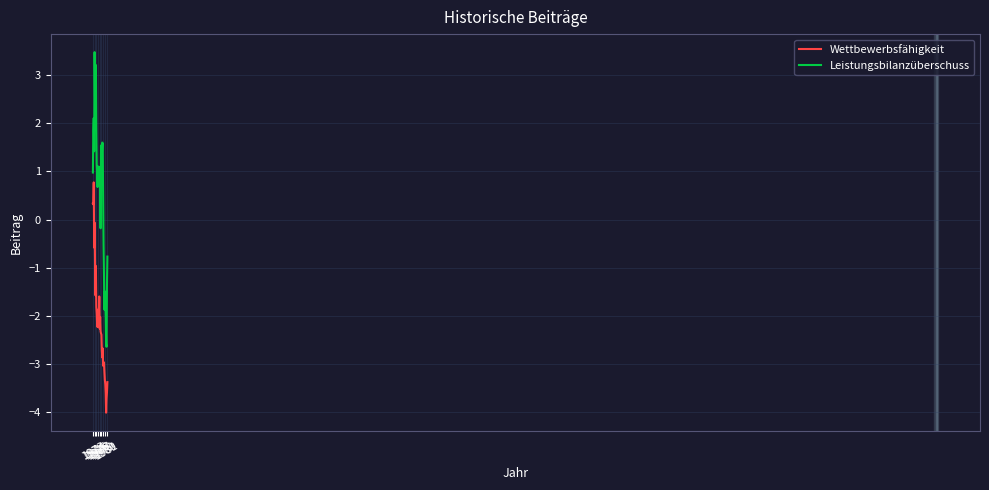

What is the difference between the maximum and second lowest values in the Wettbewerbsfähigkeit series?

4.5